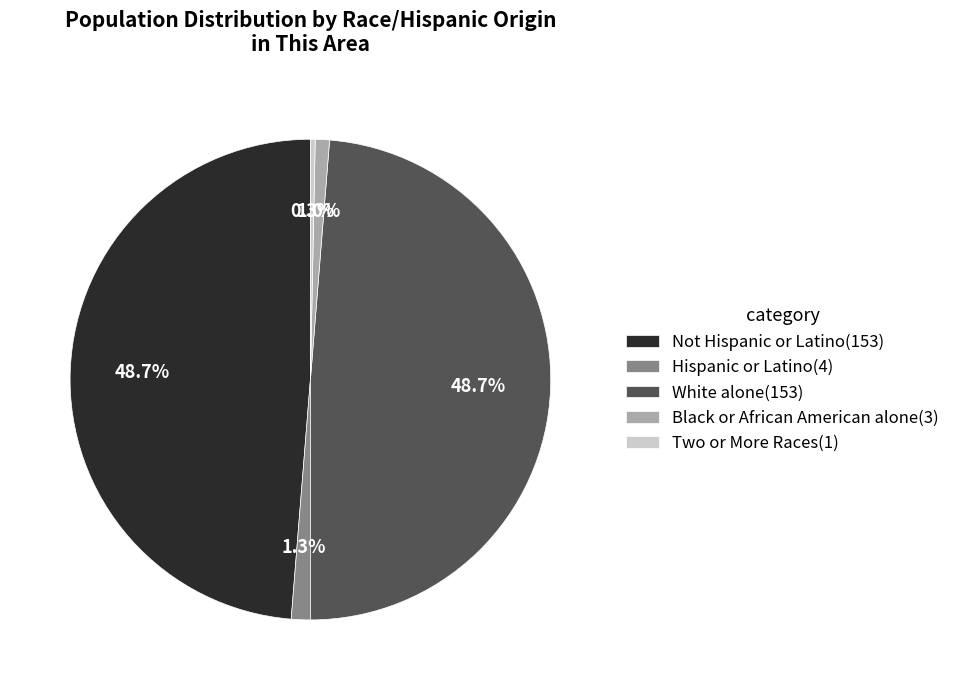

Which slice is the smallest?

Two or More Races(1)